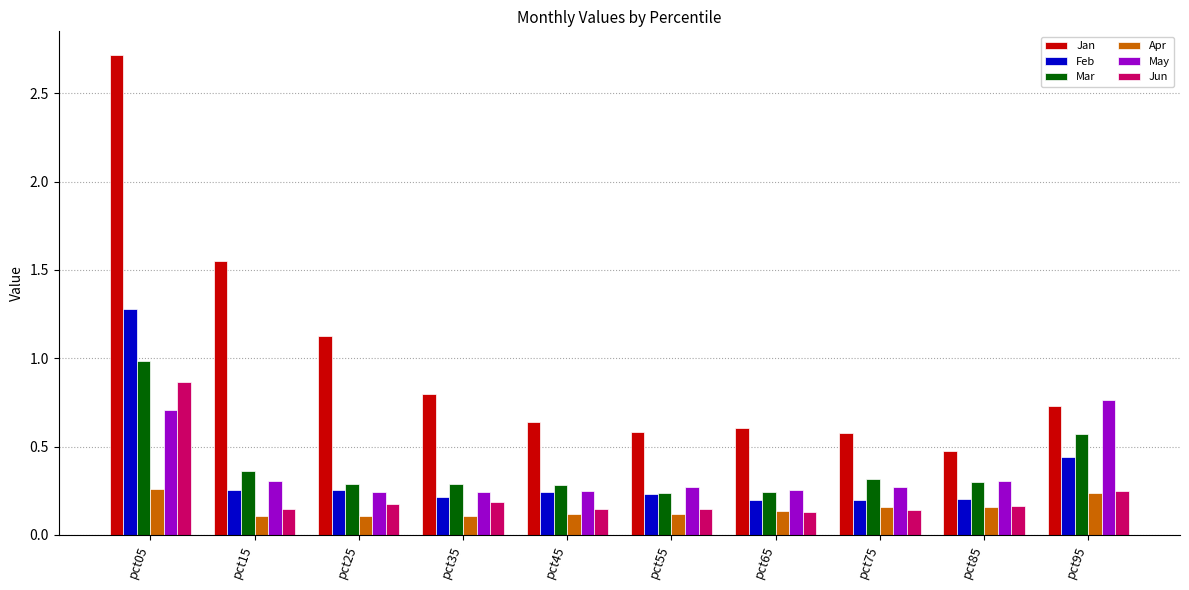

How many May values are between 0 and 1?

10